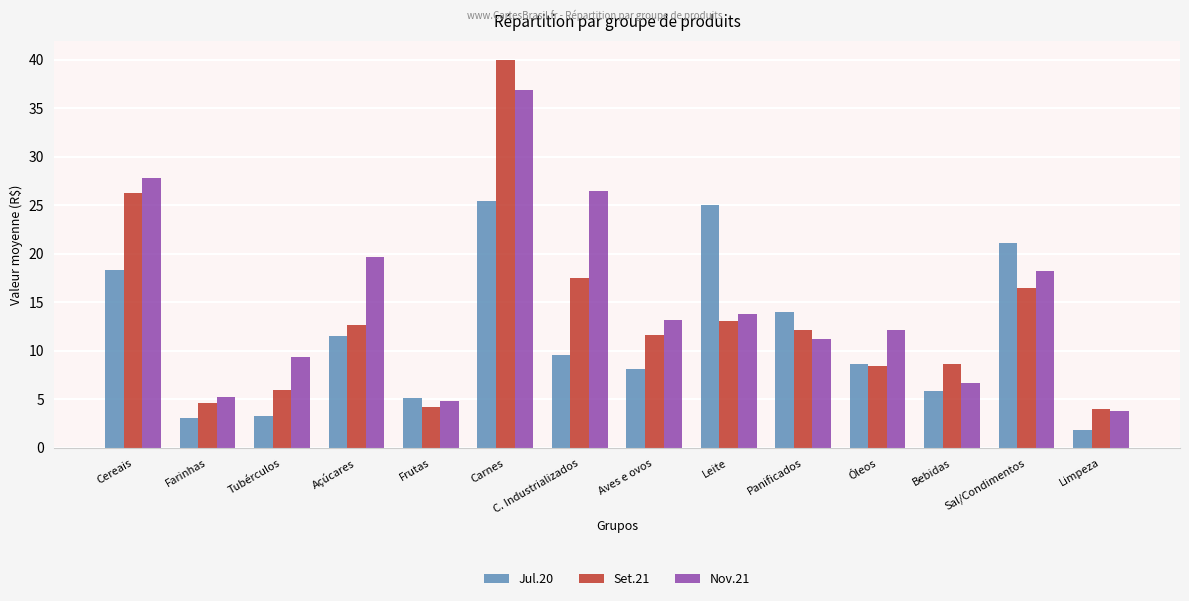

Rank the series by their maximum value, from lowest to highest.

Jul.20, Nov.21, Set.21